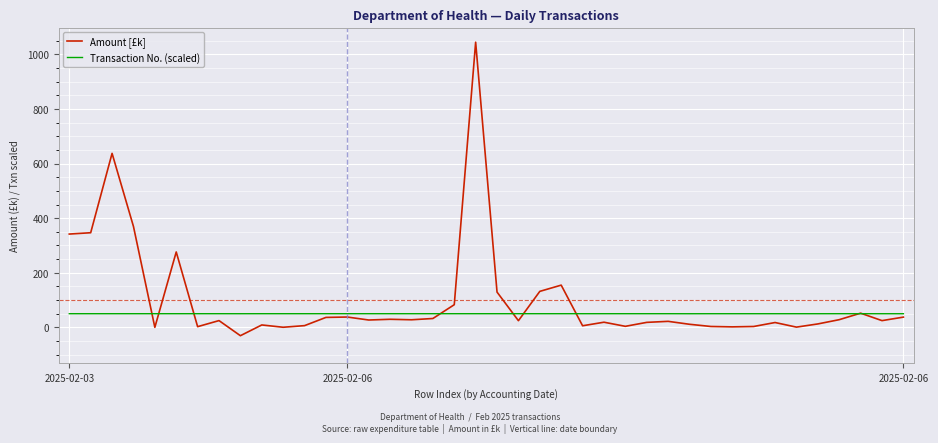

Which series ends up on top after the final intersection of Amount [£k] and Transaction No. (scaled)?

Transaction No. (scaled)